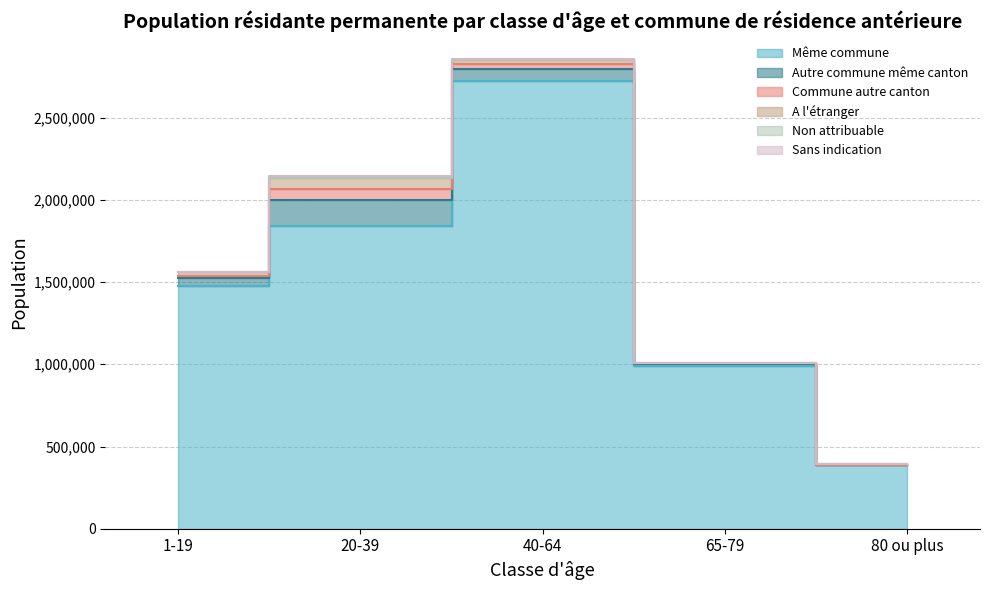

Rank the series at 40-64 from highest to lowest value.

Même commune, Autre commune même canton, Commune autre canton, A l'étranger, Sans indication, Non attribuable